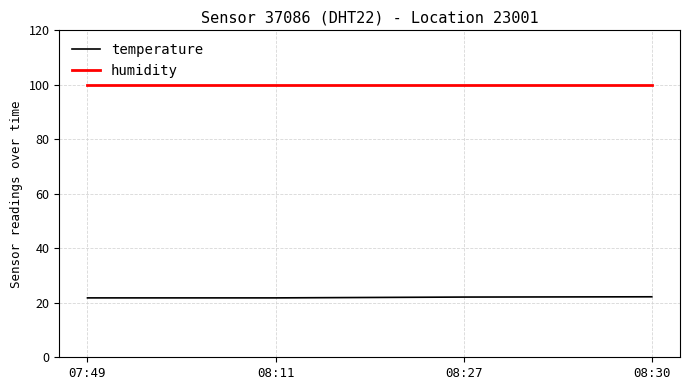

What is the greatest value displayed?

99.9